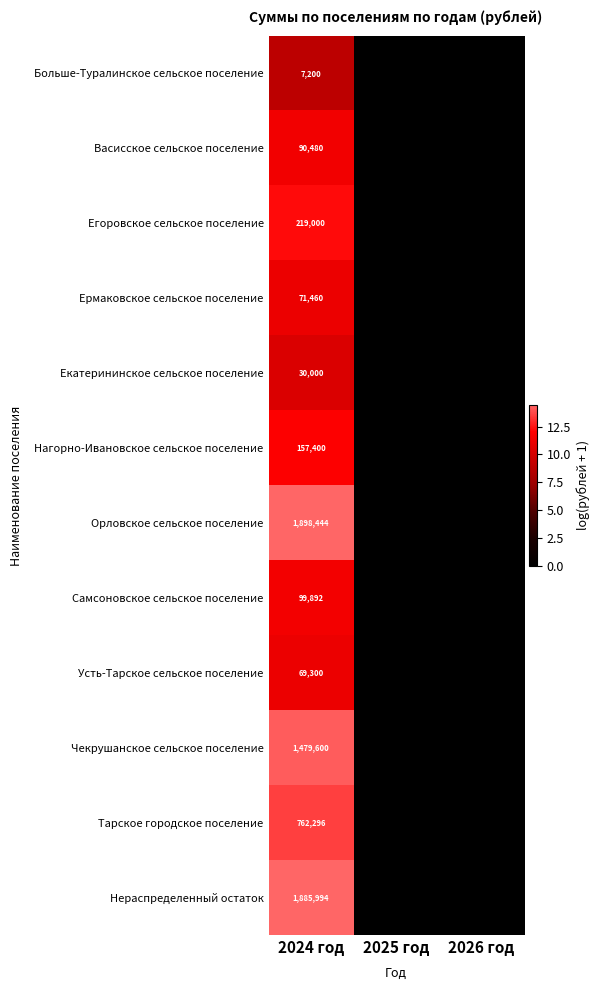

The Егоровское сельское поселение series shows 6.0 at 2024 год. True or false?

False